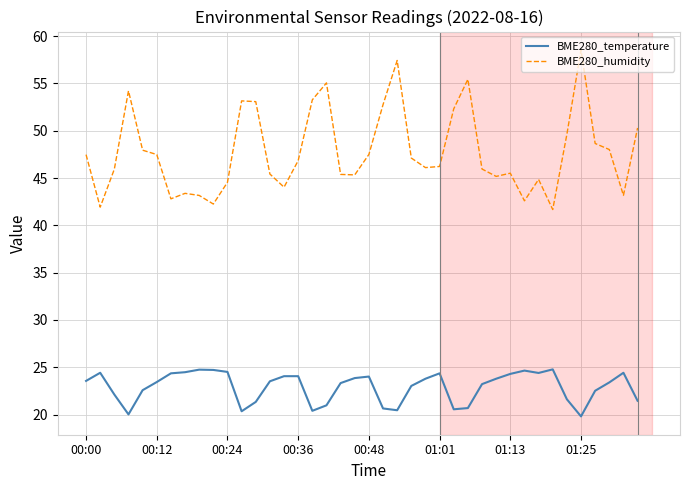

True or false: BME280_temperature and BME280_humidity cross at least once.

False